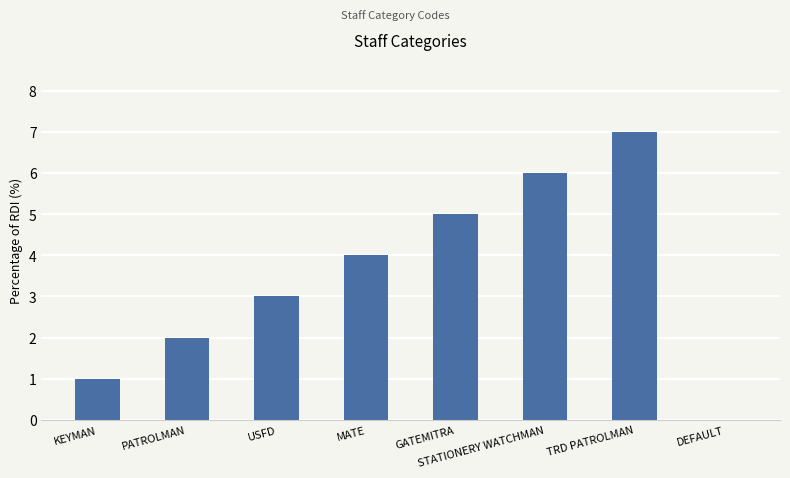

What is the sum of the values at STATIONERY WATCHMAN and USFD?

9